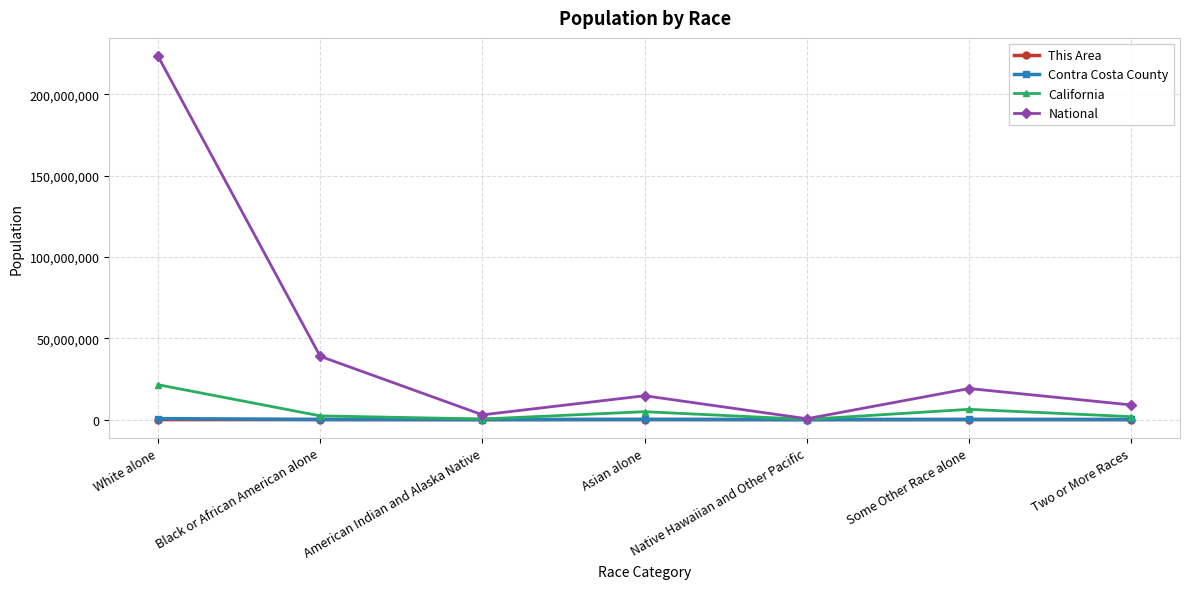

True or false: National has a value of 31640479 at Some Other Race alone.

False